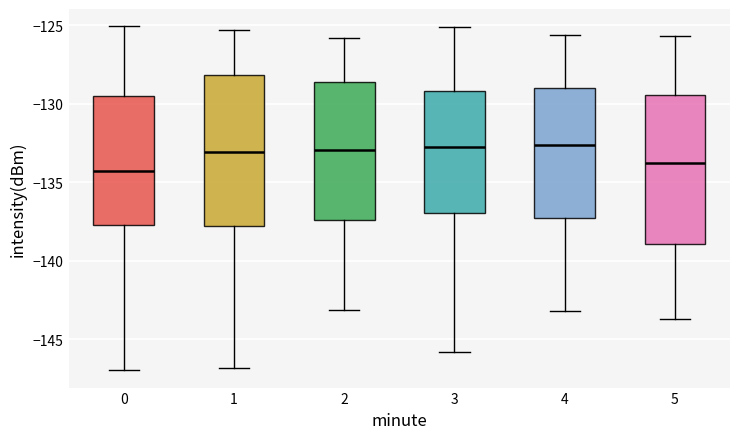

Which box's median line is the lowest?

0